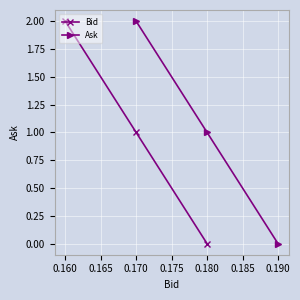

At how many categories does at least one series exceed 0?

2